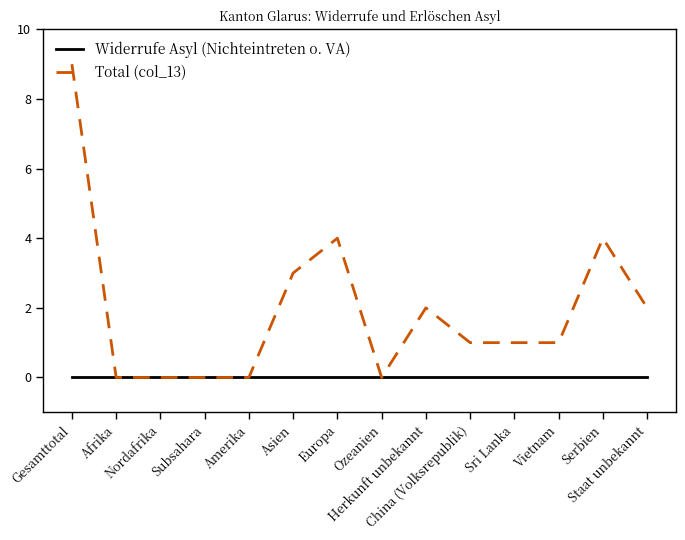

Which series has the widest spread of values?

Total (col_13)